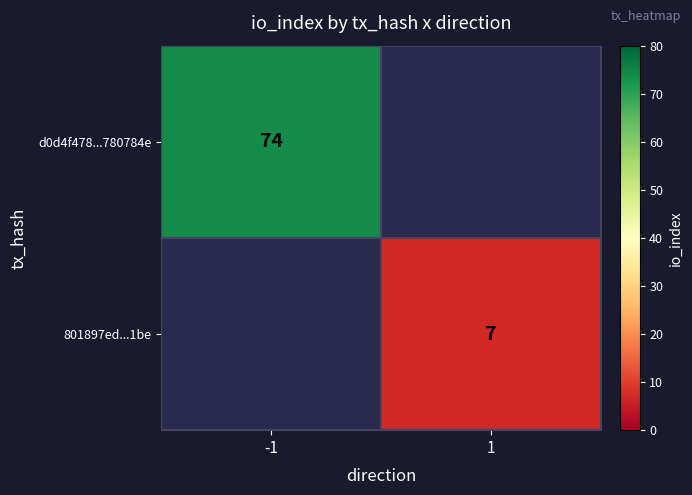

The value of d0d4f478...780784e at -1 is 74. True or false?

True